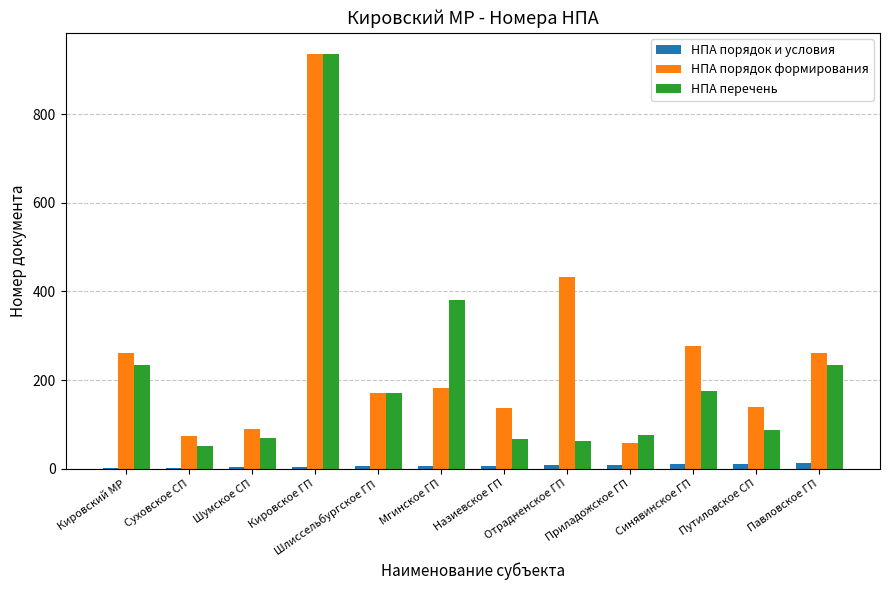

Which label corresponds to the largest value in the chart?

Кировское ГП